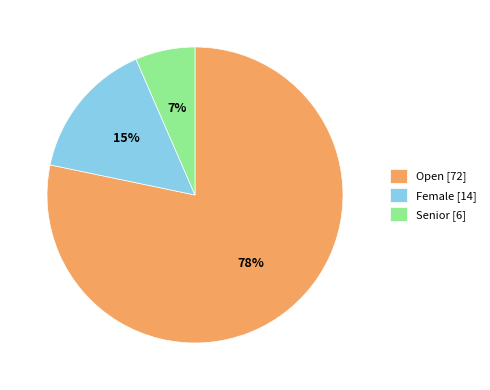

Between Female [14] and Senior [6], which is larger?

Female [14]